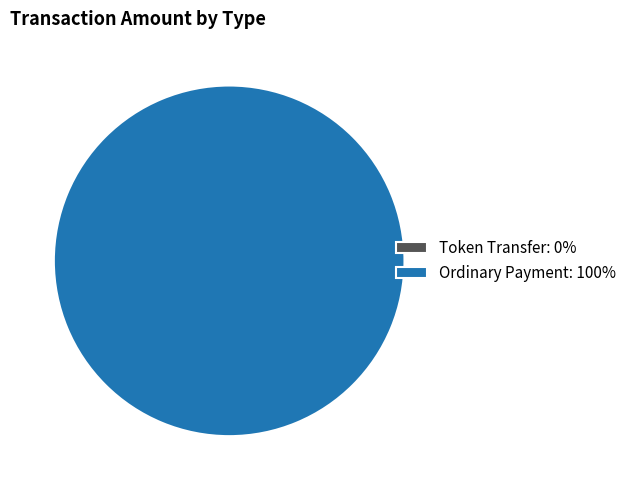

Does Token Transfer represent more than half of the total?

No